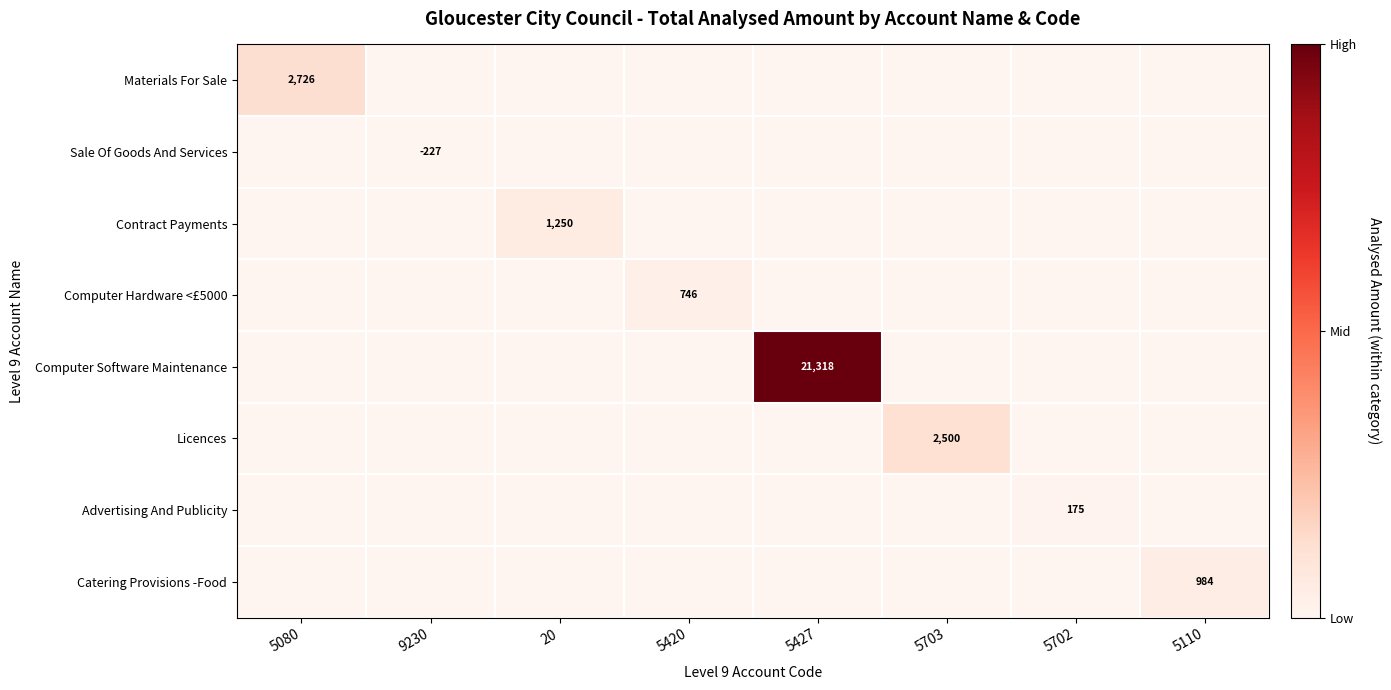

The Contract Payments series shows 603 at 20. True or false?

False